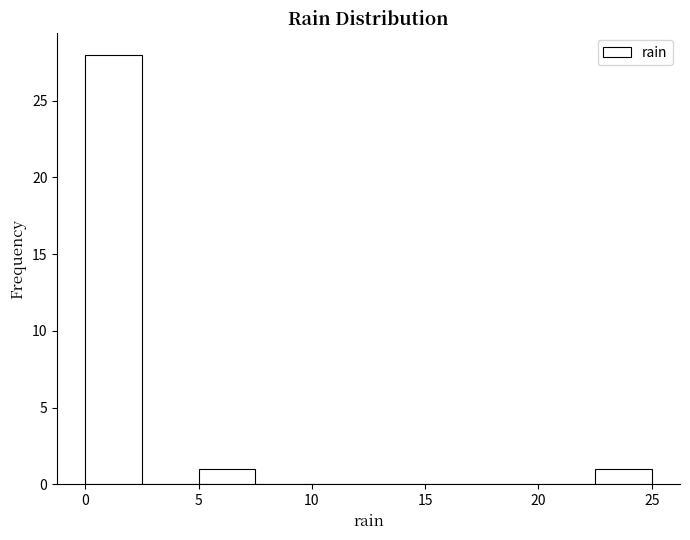

Reading left to right, list every bar in this chart as the range it spans on the x-axis followed by its height. The values are not printed on the chart, so give them approximately, as read against the axis.

0.0 to 2.5: 28
2.5 to 5.0: 0
5.0 to 7.5: 1
7.5 to 10.0: 0
10.0 to 12.5: 0
12.5 to 15.0: 0
15.0 to 17.5: 0
17.5 to 20.0: 0
20.0 to 22.5: 0
22.5 to 25.0: 1